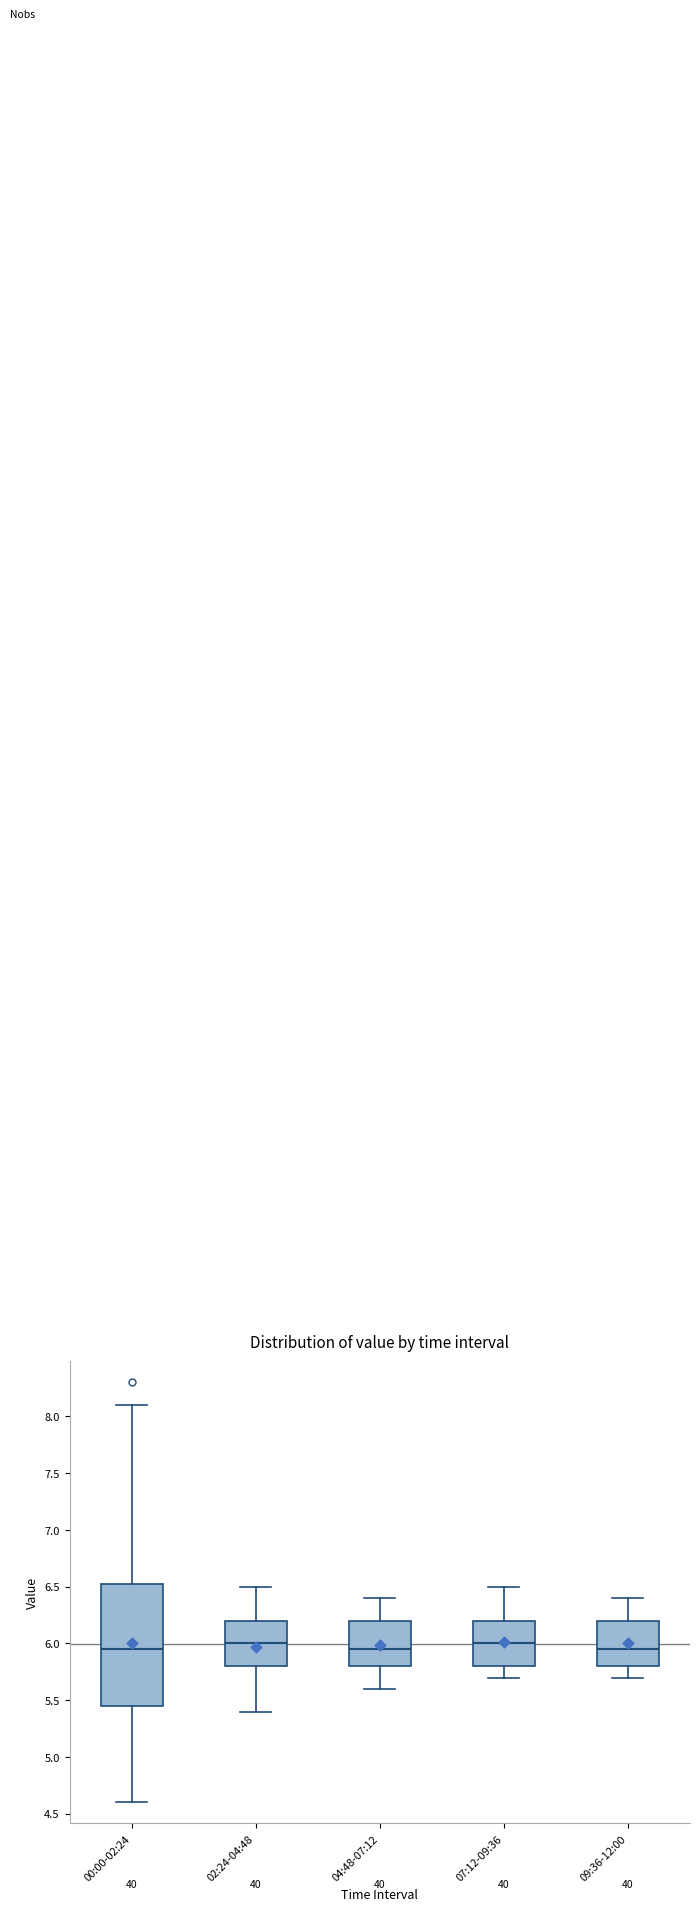

Reading left to right, transcribe this box plot: for each box, give where its median line is, the range the box spans, and where its two whiskers end, as read against the y-axis. The values are not printed on the chart, so give them approximately, as read against the axis.

00:00-02:24: median 5.95, box 5.45 to 6.55, whiskers 4.60 to 8.10
02:24-04:48: median 6.00, box 5.80 to 6.20, whiskers 5.40 to 6.50
04:48-07:12: median 5.95, box 5.80 to 6.20, whiskers 5.60 to 6.40
07:12-09:36: median 6.00, box 5.80 to 6.20, whiskers 5.70 to 6.50
09:36-12:00: median 5.95, box 5.80 to 6.20, whiskers 5.70 to 6.40